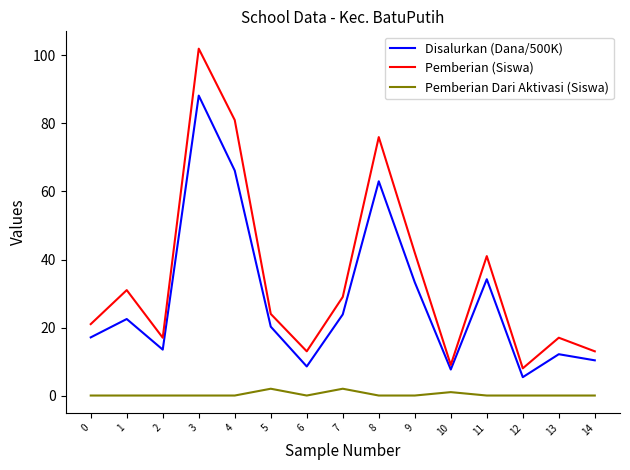

At 12, list the series in order from largest to smallest.

Pemberian (Siswa), Disalurkan (Dana/500K), Pemberian Dari Aktivasi (Siswa)